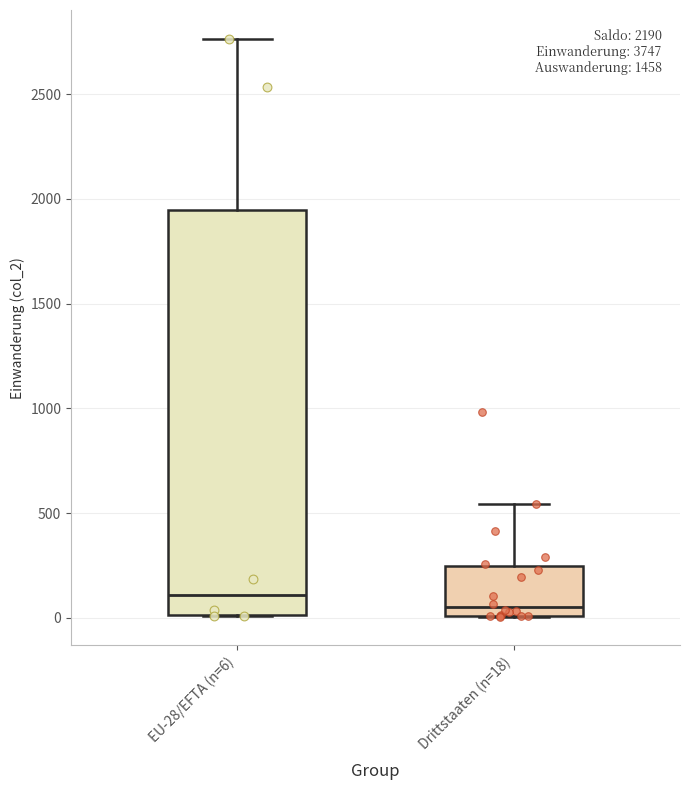

Where is the upper edge of the box for Drittstaaten (n=18) on the y-axis? The values are not printed on the chart, so give them approximately, as read against the axis.

250